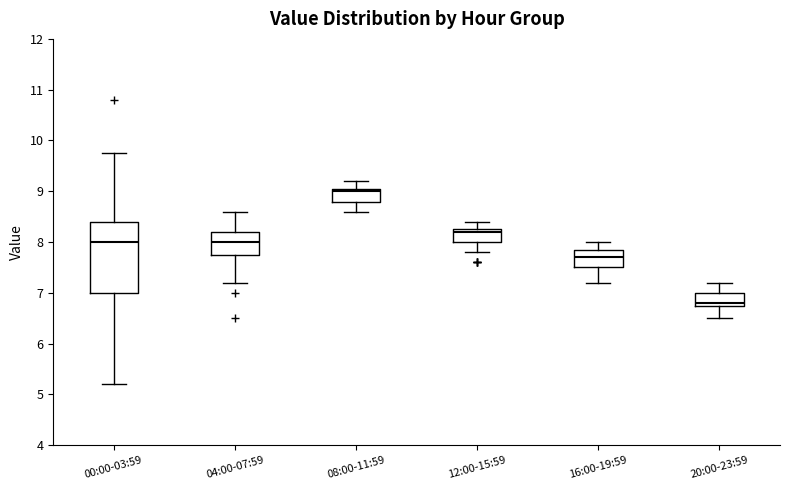

Reading left to right, transcribe this box plot: for each box, give where its median line is, the range the box spans, and where its two whiskers end, as read against the y-axis. The values are not printed on the chart, so give them approximately, as read against the axis.

00:00-03:59: median 8.0, box 7.0 to 8.4, whiskers 5.2 to 9.8
04:00-07:59: median 8.0, box 7.8 to 8.2, whiskers 7.2 to 8.6
08:00-11:59: median 9.0, box 8.8 to 9.1, whiskers 8.6 to 9.2
12:00-15:59: median 8.2, box 8.0 to 8.3, whiskers 7.8 to 8.4
16:00-19:59: median 7.7, box 7.5 to 7.9, whiskers 7.2 to 8.0
20:00-23:59: median 6.8 (just above the box's lower edge), box 6.8 to 7.0, whiskers 6.5 to 7.2